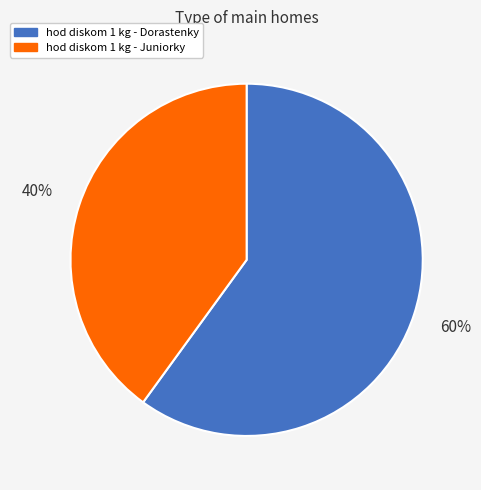

True or false: hod diskom 1 kg - Juniorky accounts for 49% of the total.

False